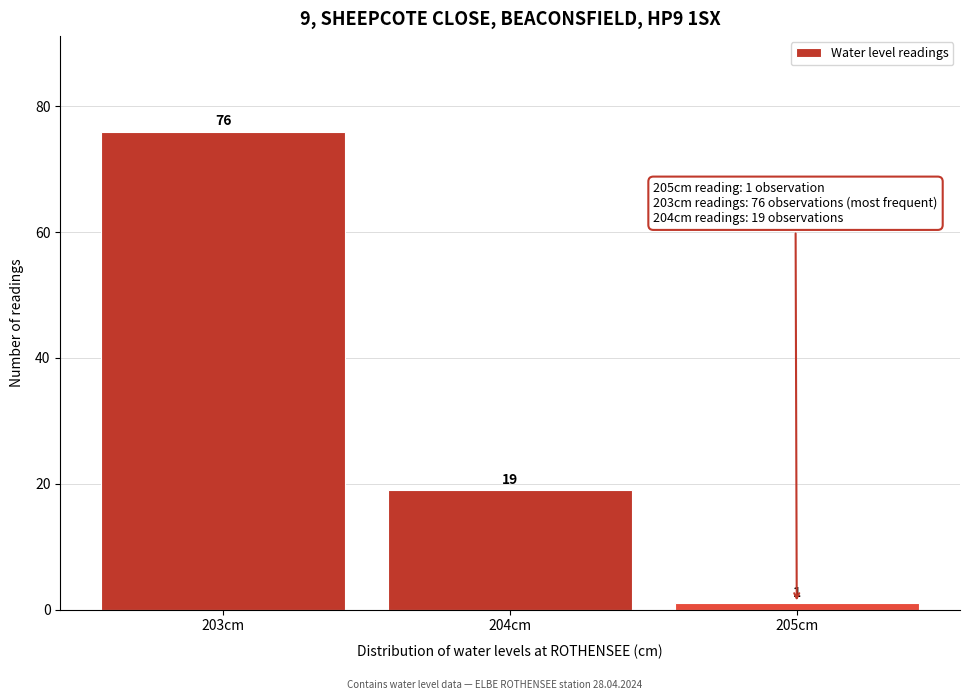

Reading left to right, what are all the values shown in this chart?

76	19	1